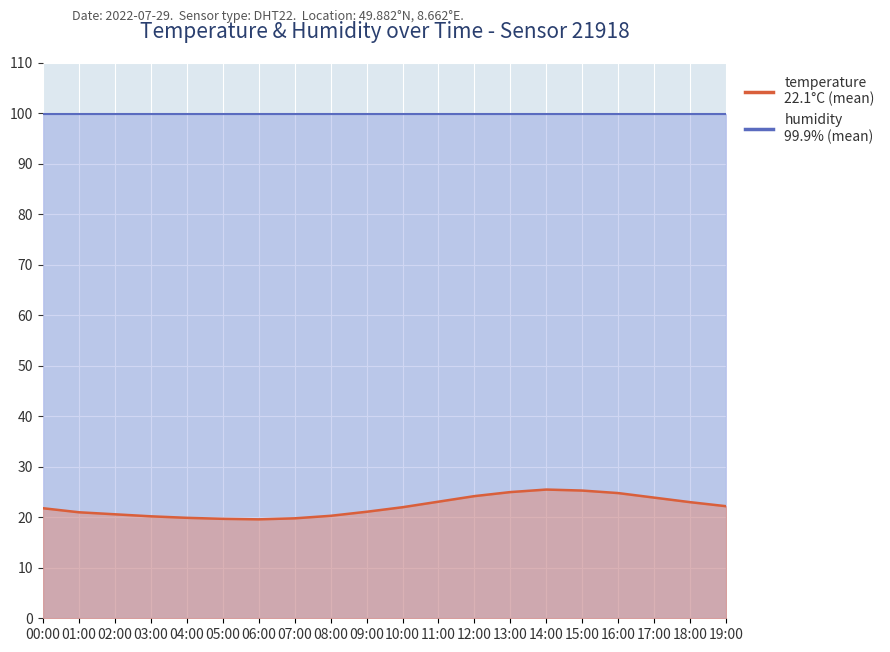

What is the difference between the values at 01:00 and 12:00?

3.2